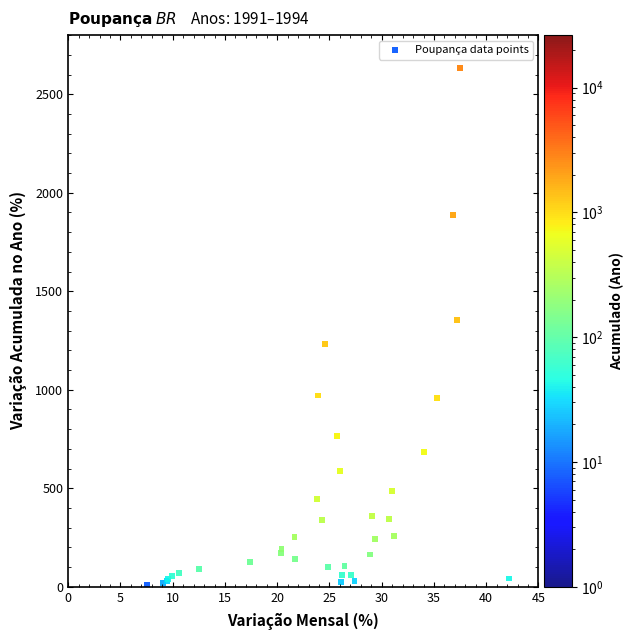

What Y value in the scatter plot is closest to 1320?

1353.0